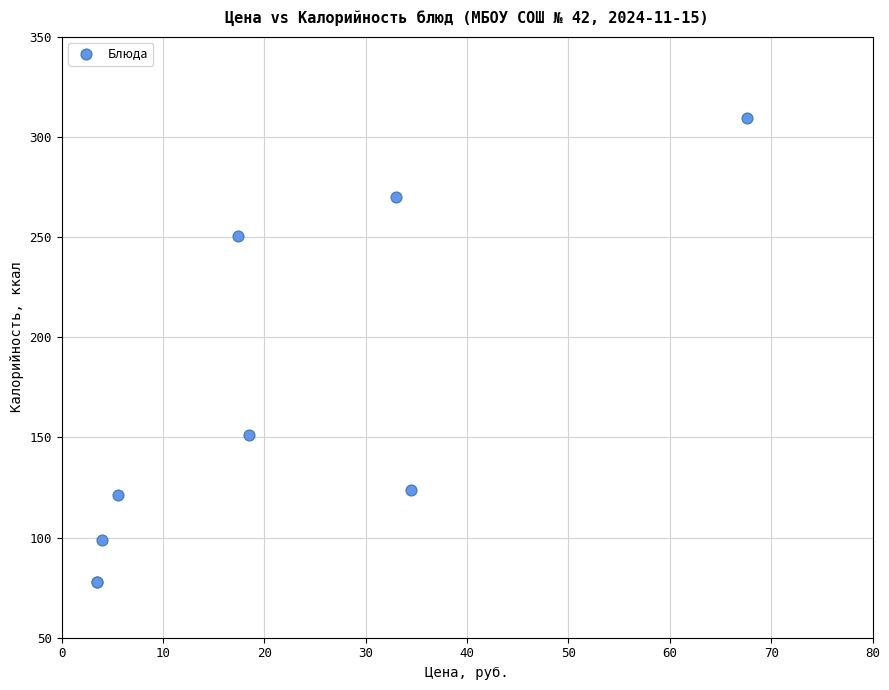

What Y value in the scatter plot is closest to 193?

151.3